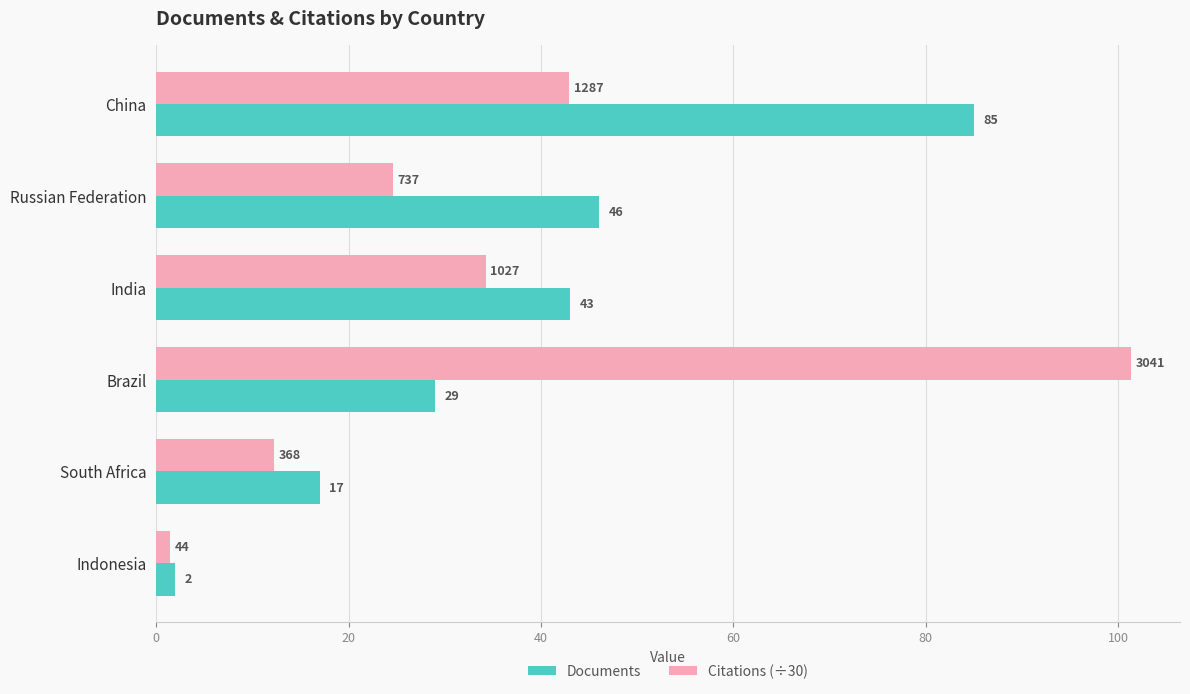

What is the average value of the Documents series?

37.0